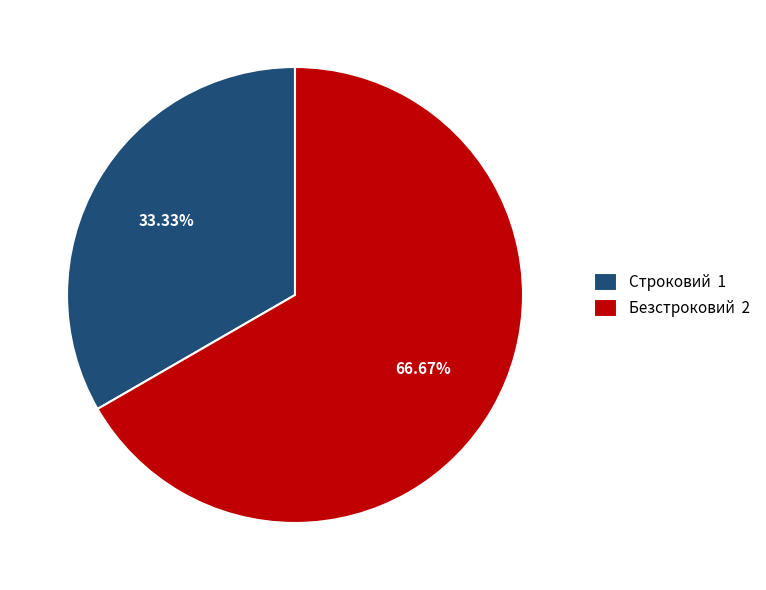

Approximately how many times larger is the value at Строковий compared to Безстроковий?

0.5